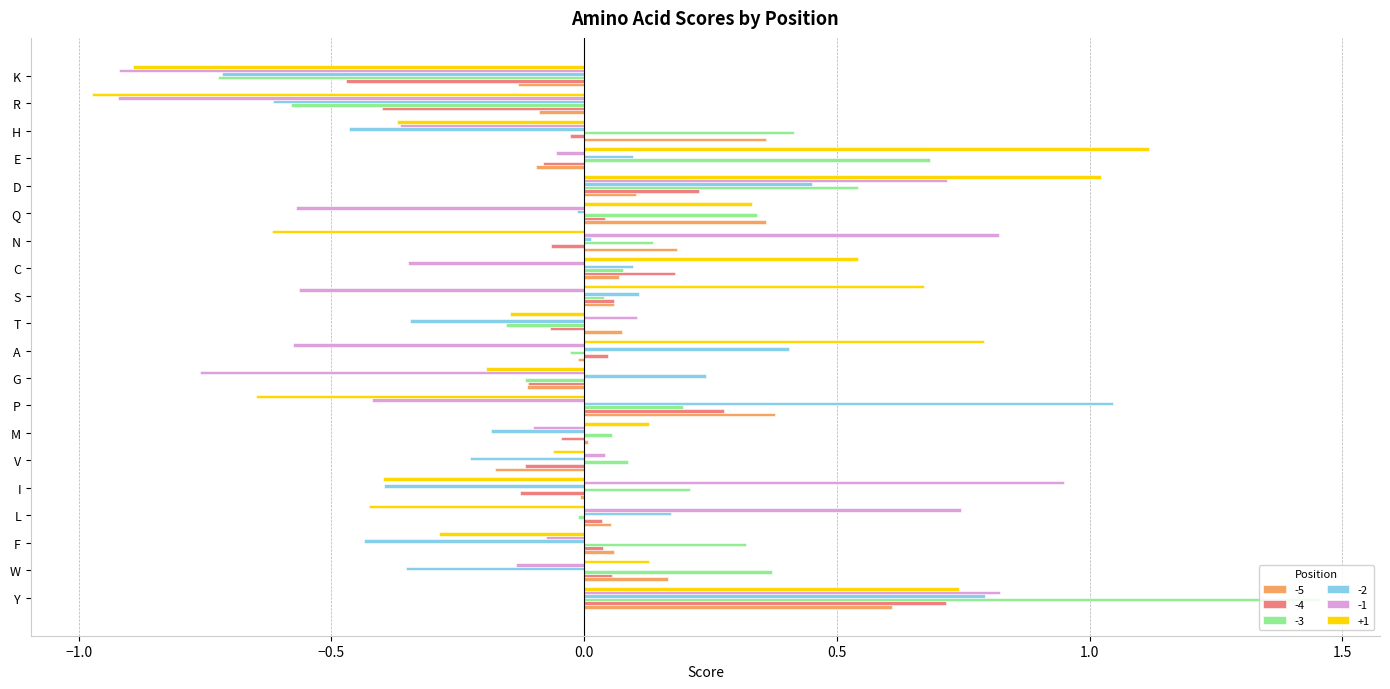

What are all the series names shown in the legend?

-5, -4, -3, -2, -1, +1